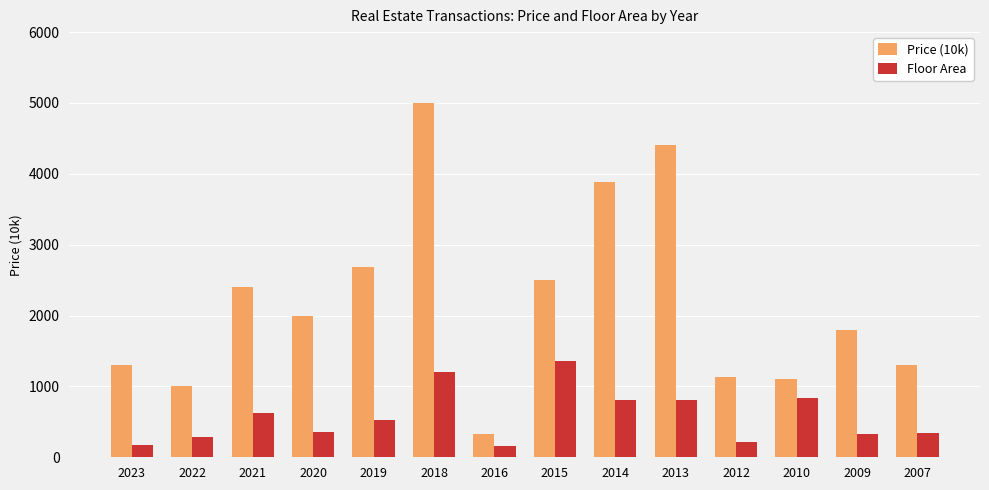

List the series in order of their overall mean, highest first.

Price (10k), Floor Area